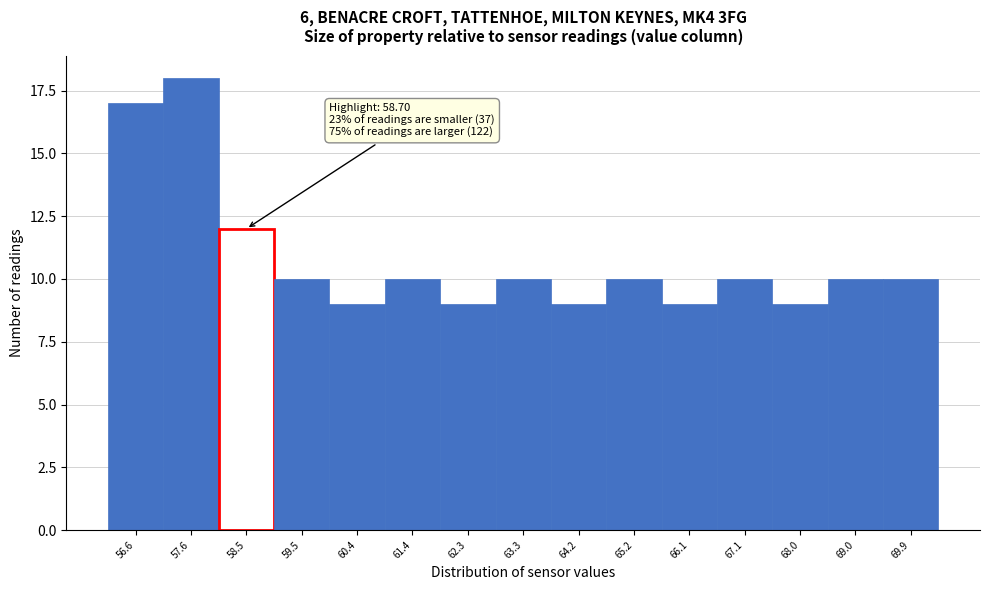

Reading right to left, extract all data points from this chart.

10	10	9	10	9	10	9	10	9	10	9	10	12	18	17